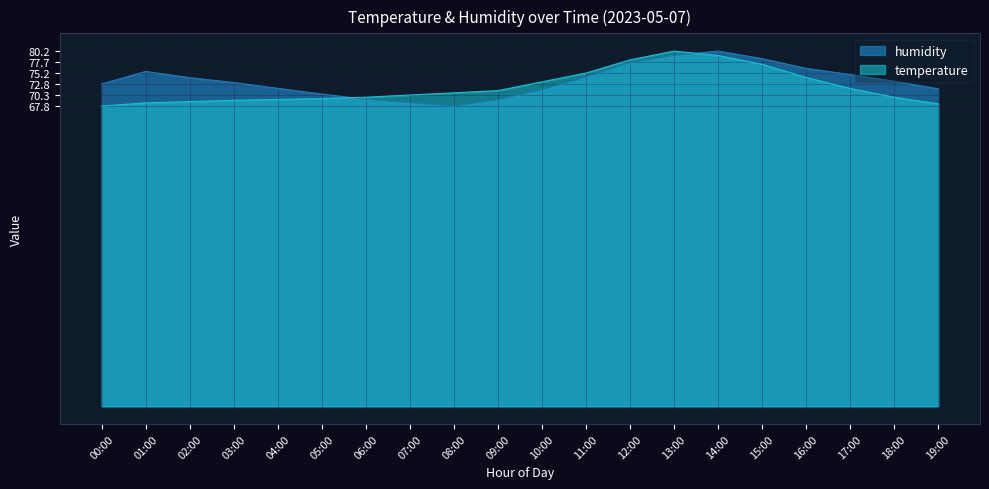

Which category has the lowest value in the temperature series?

00:00